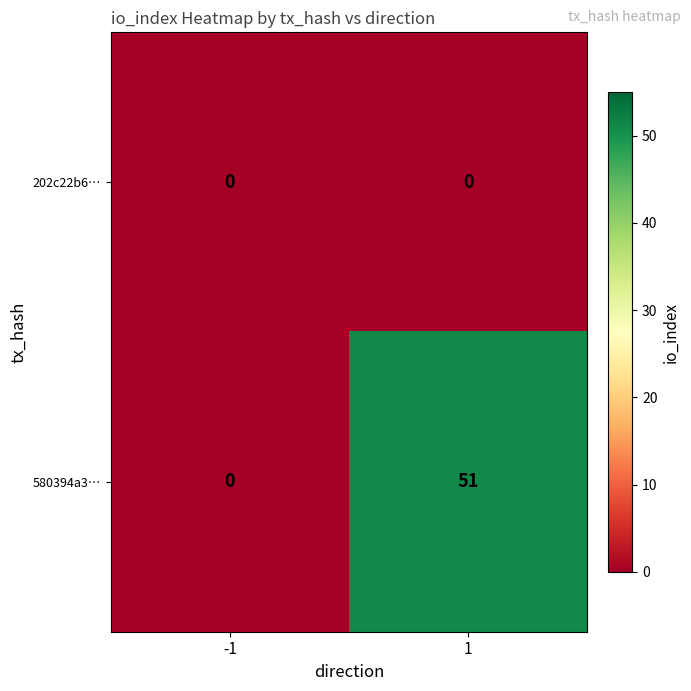

What is the maximum value shown in the chart?

51